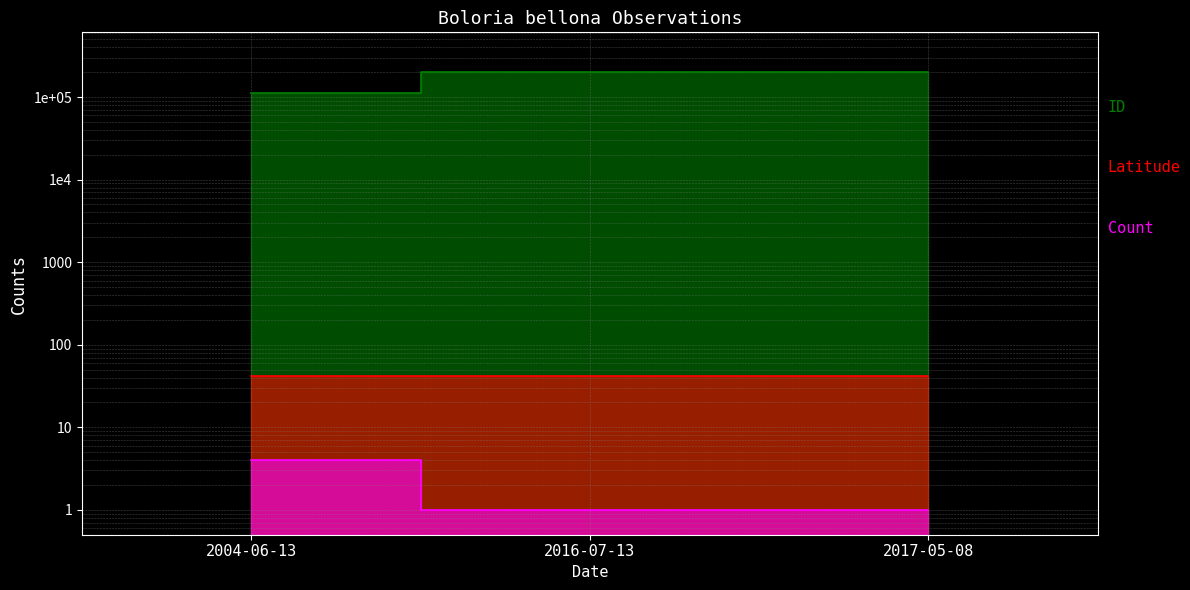

What value does the Latitude series have at 2017-05-08?

41.9